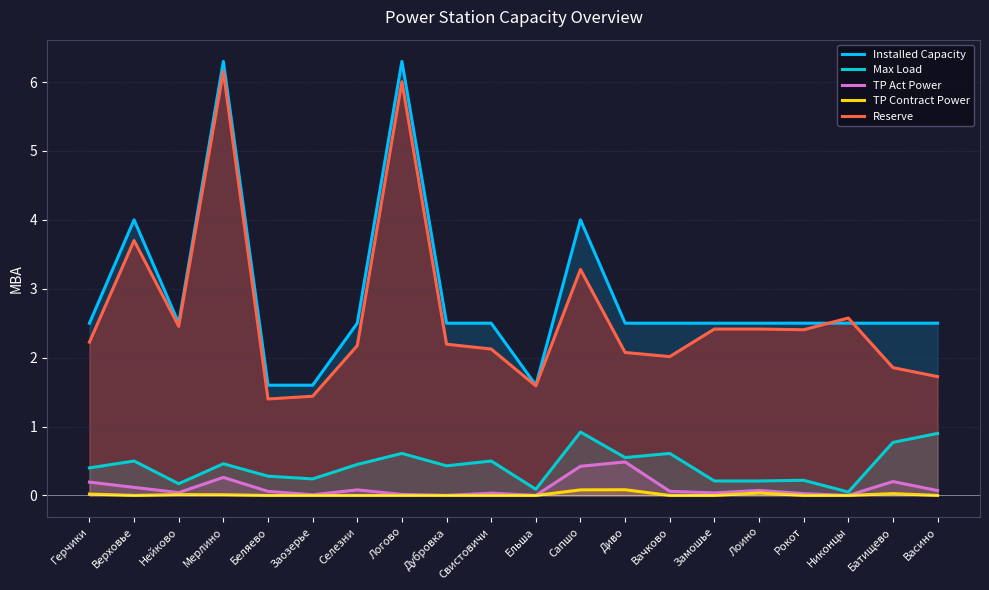

At which category does Installed Capacity reach its first local peak?

Верховье